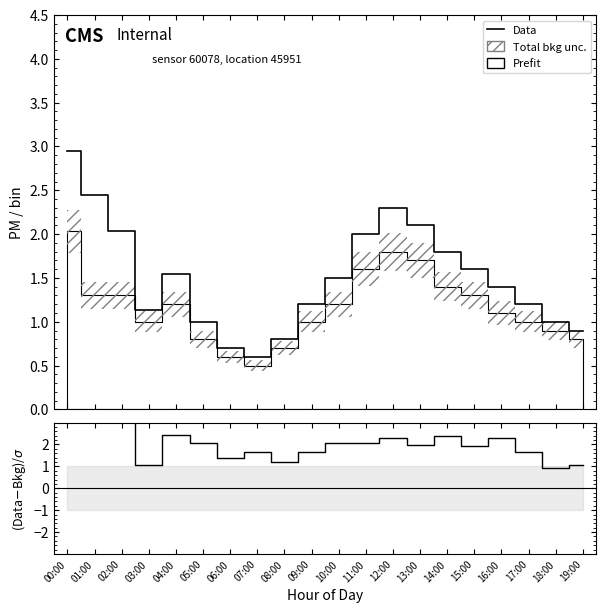

Which label corresponds to the smallest value in the chart?

07:00